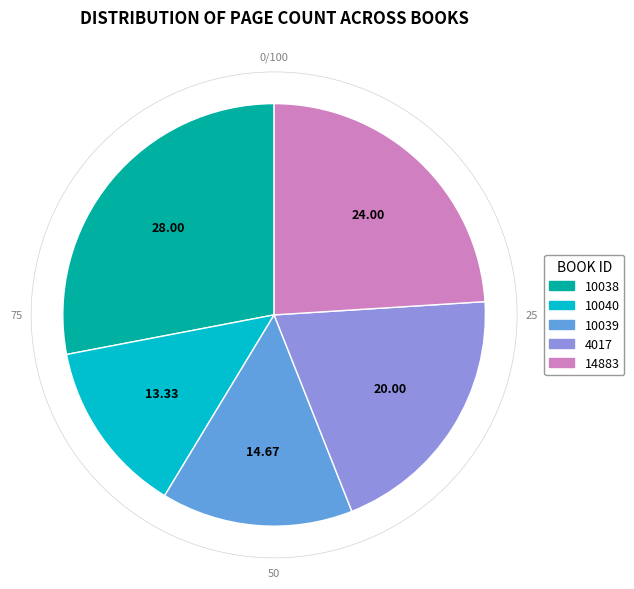

Do 10040 and 10038 together represent more than half of the pie?

No